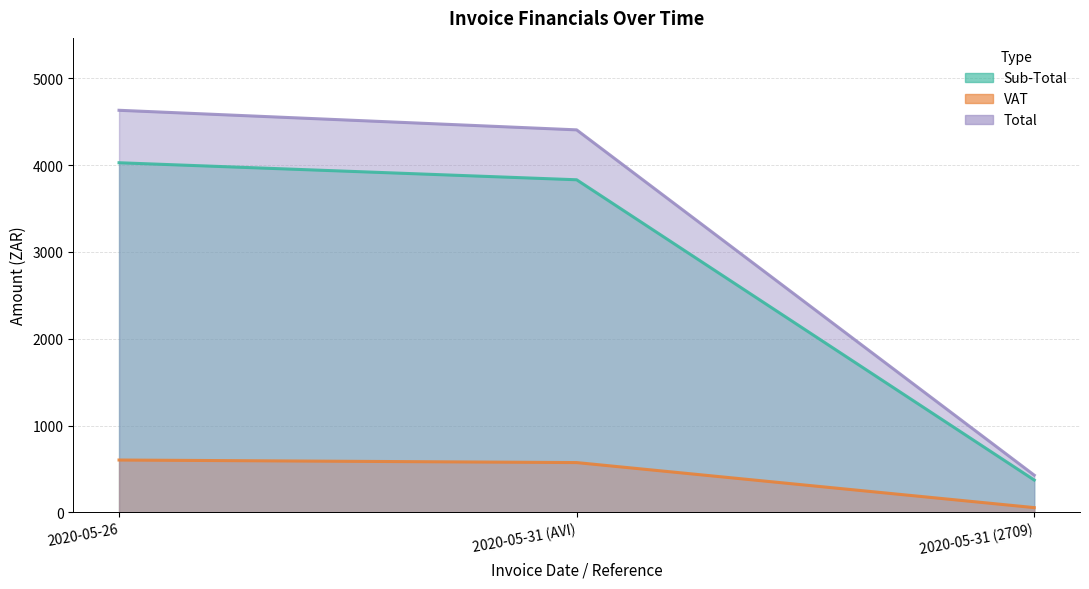

What is the difference between the VAT values at 2020-05-31 (2709) and 2020-05-26?

548.0